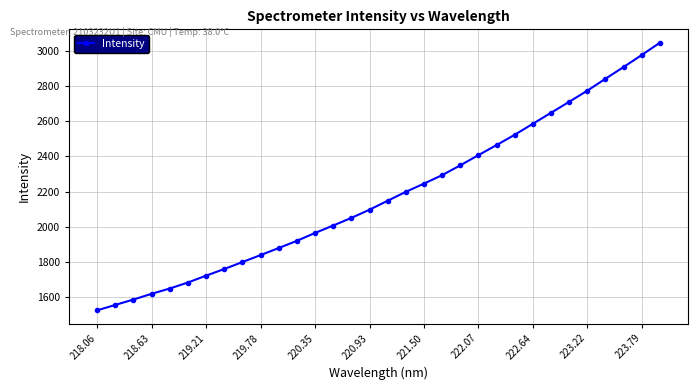

What is the minimum value shown in the chart?

1523.6